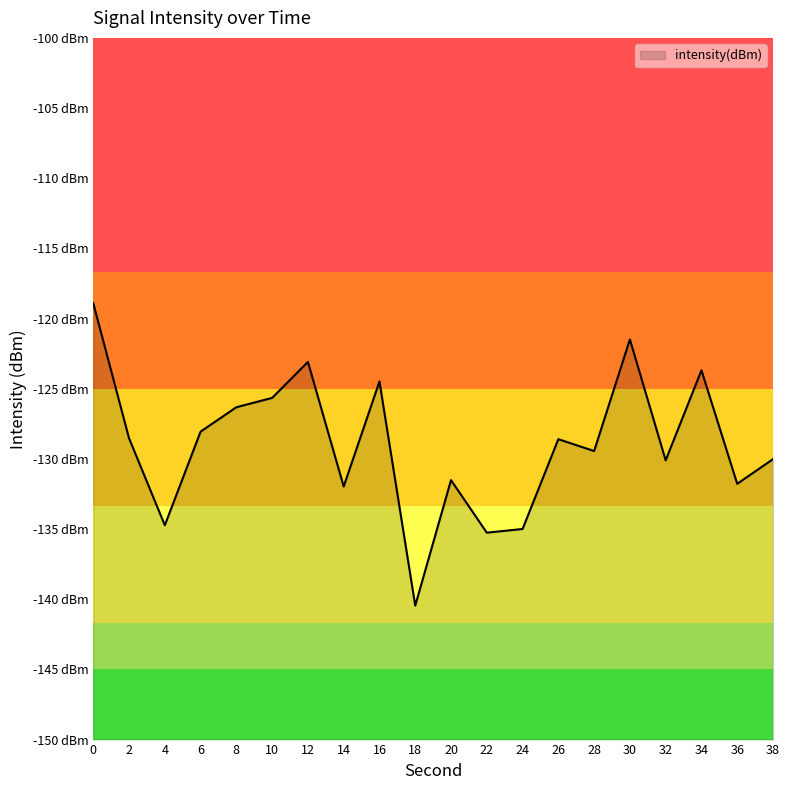

Reading left to right, extract all data points from this chart.

-118.9	-128.5	-134.7	-128.1	-126.3	-125.7	-123.1	-132.0	-124.5	-140.5	-131.5	-135.3	-135.0	-128.6	-129.4	-121.5	-130.1	-123.7	-131.8	-130.0